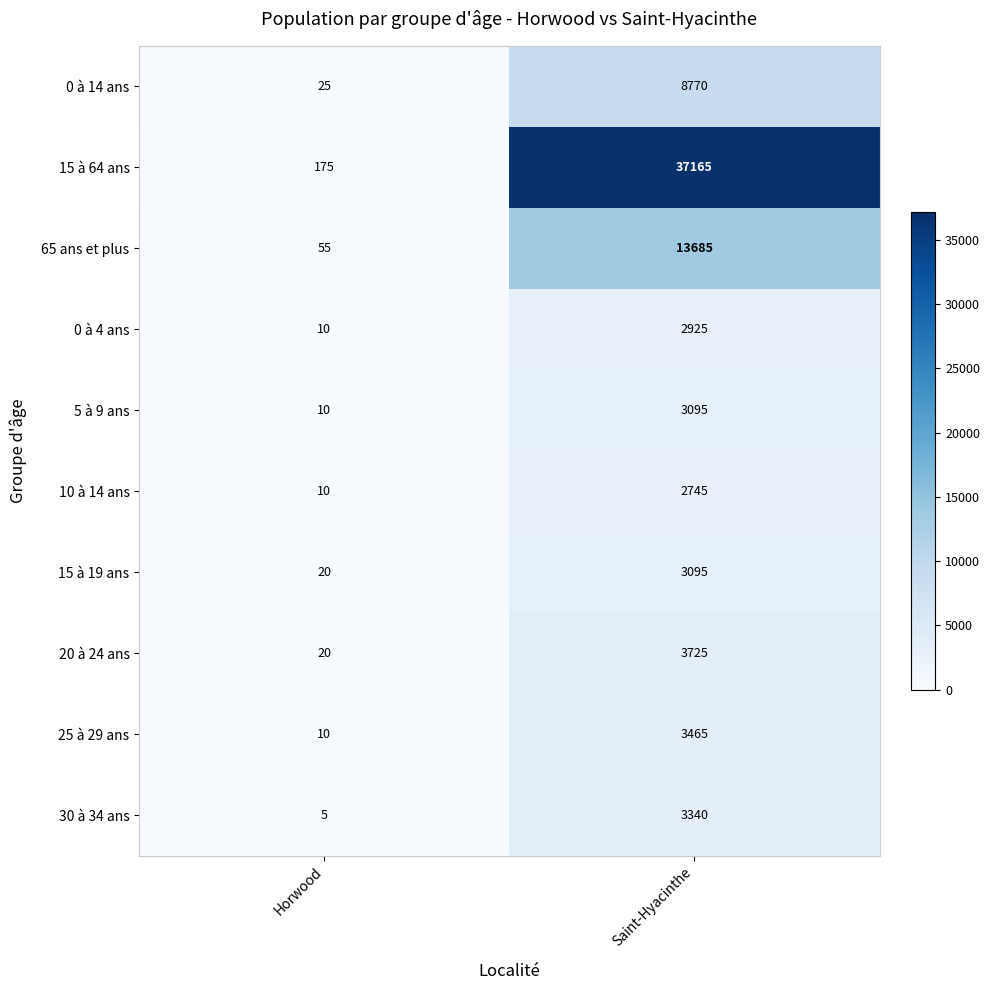

Is it true that 10 à 14 ans equals 10 at Horwood?

True